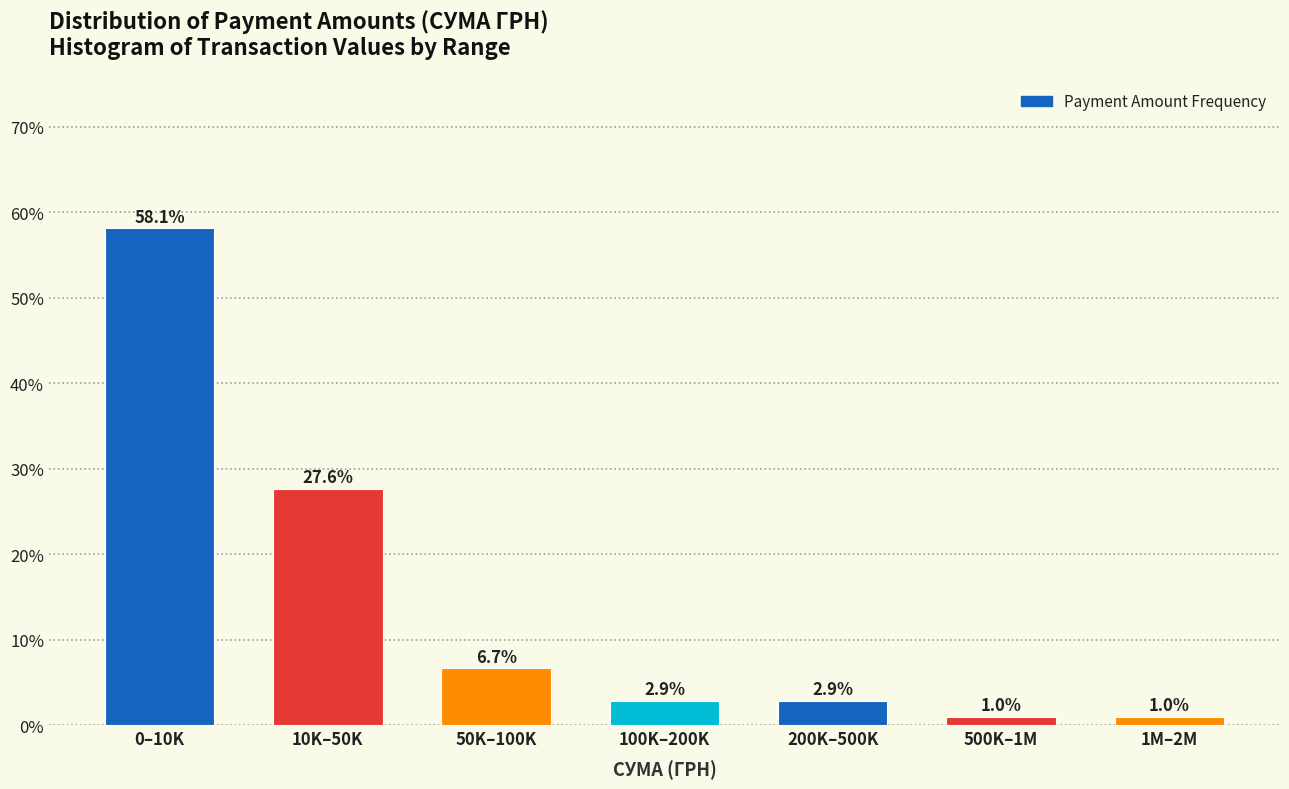

Reading left to right, what are all the values shown in this chart?

0–10K=58.1	10K–50K=27.6	50K–100K=6.7	100K–200K=2.9	200K–500K=2.9	500K–1M=1.0	1M–2M=1.0